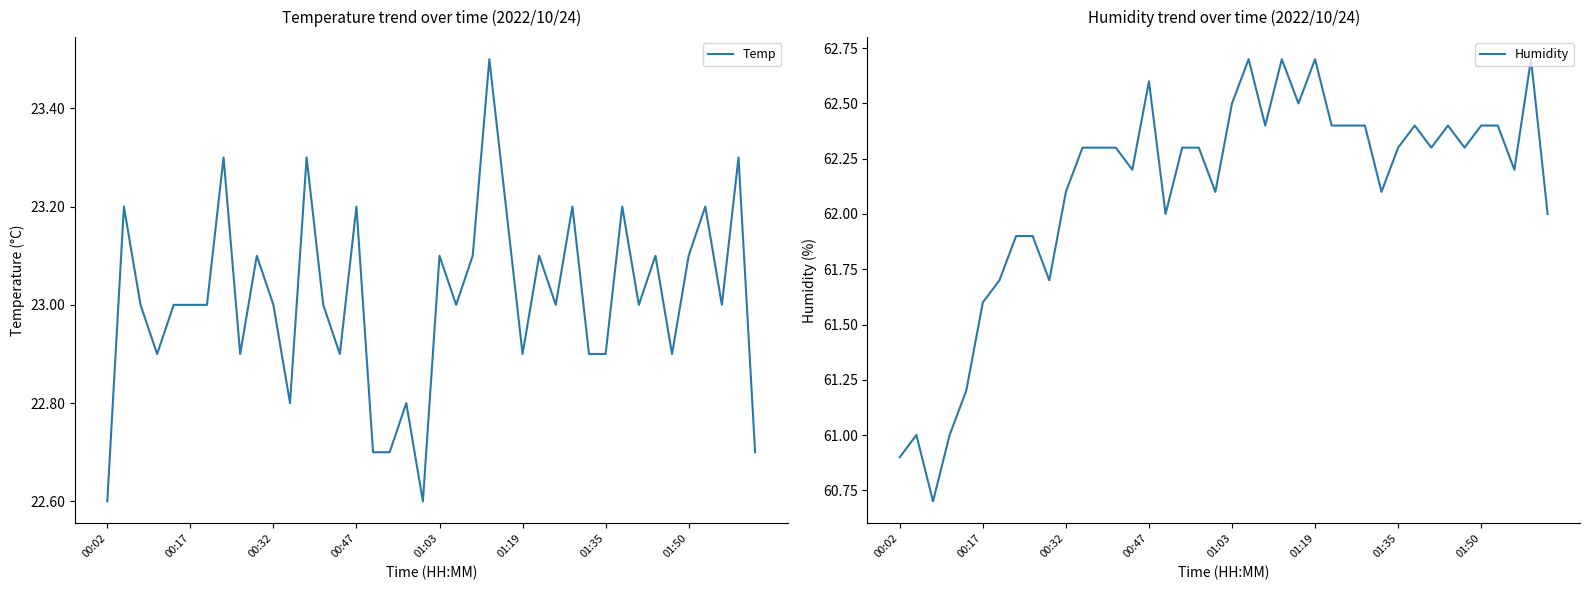

Rank the series by their average value, from lowest to highest.

Temp, Humidity